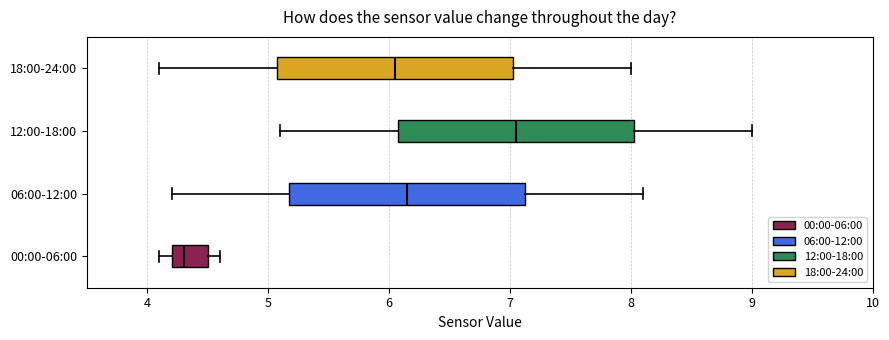

Where is the right edge of the box for 06:00-12:00 on the x-axis? The values are not printed on the chart, so give them approximately, as read against the axis.

7.1